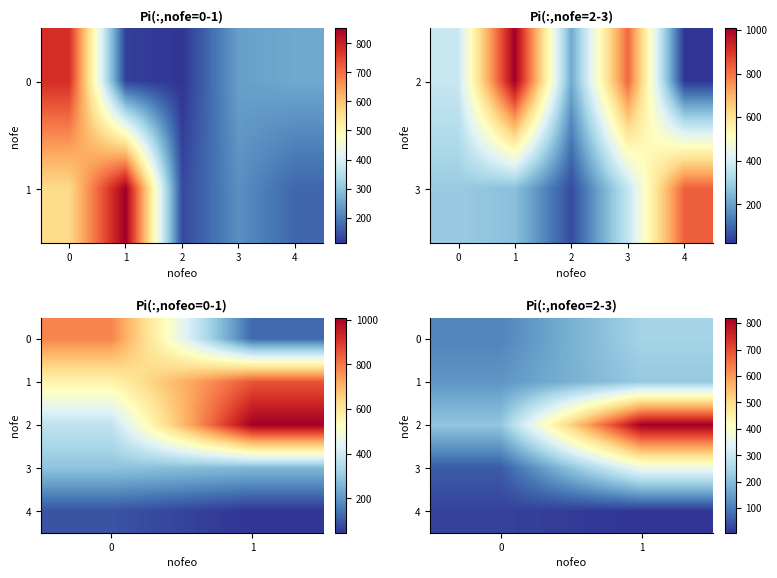

What is the difference between the maximum and minimum values in the 4 series?

18